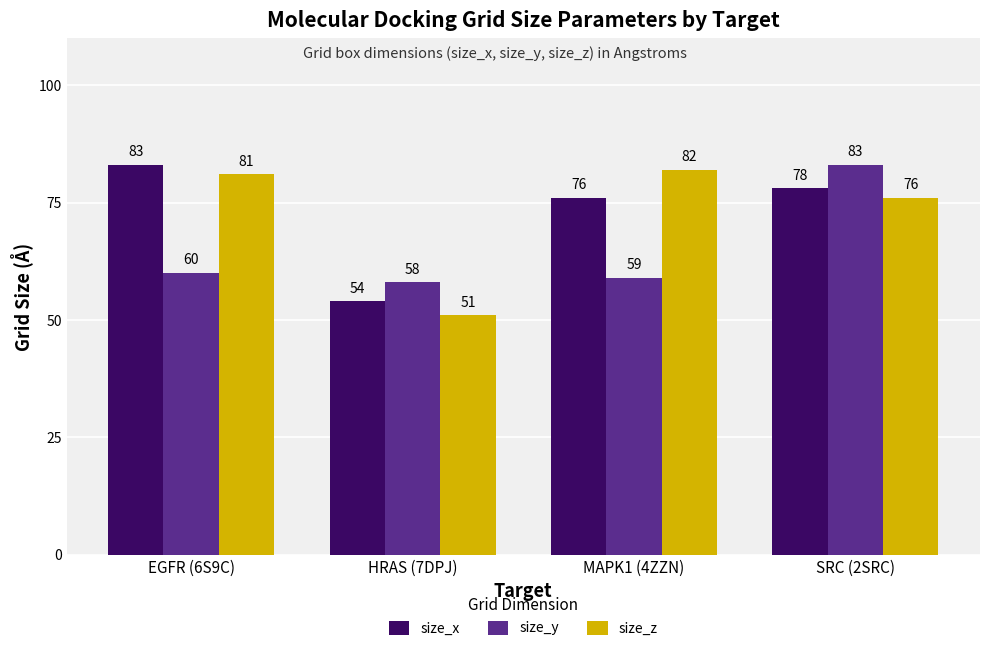

Where is size_y nearest to the value 70?

EGFR (6S9C)